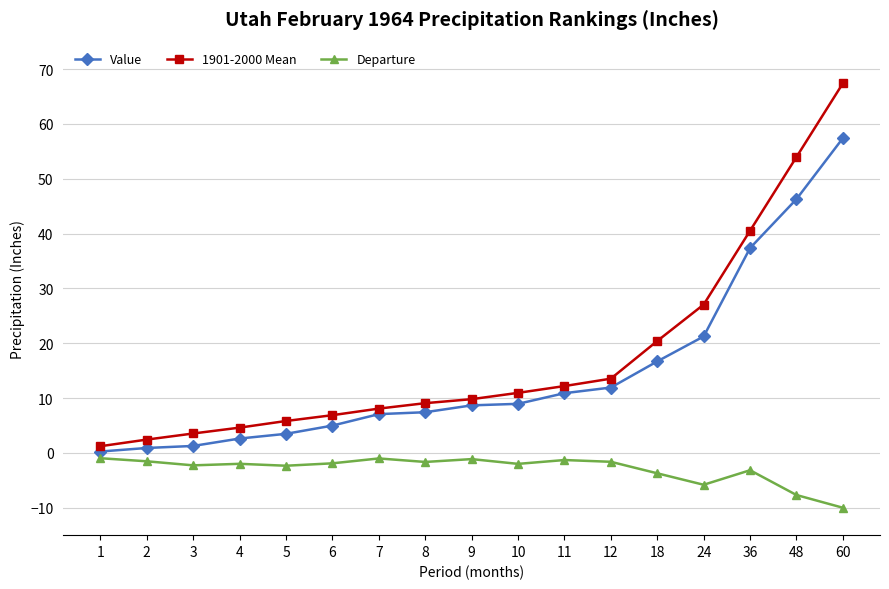

What is the total value across all series at 9?

17.3